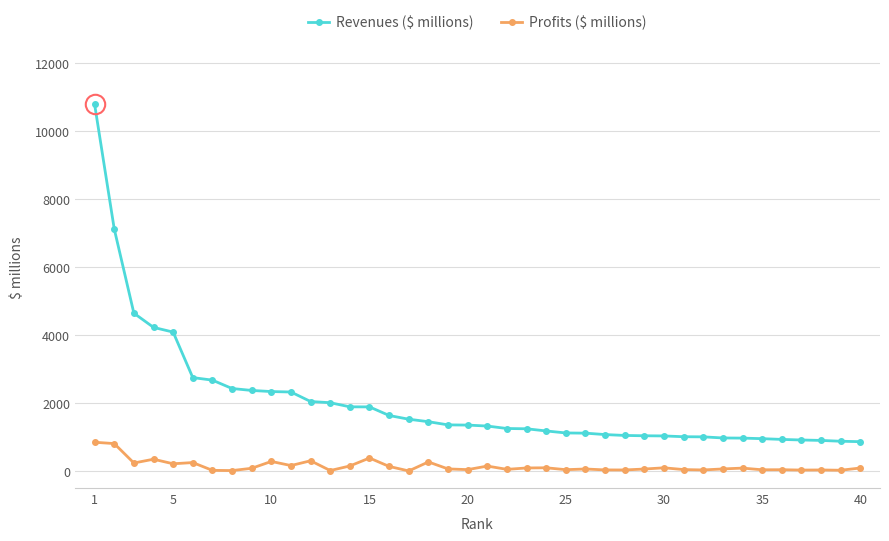

What is the smallest value displayed?

3.5